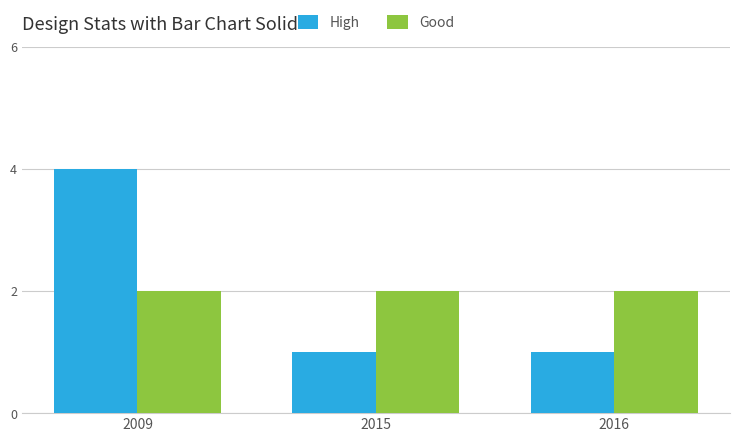

What is the value of the High bar at the 2nd from the left?

1